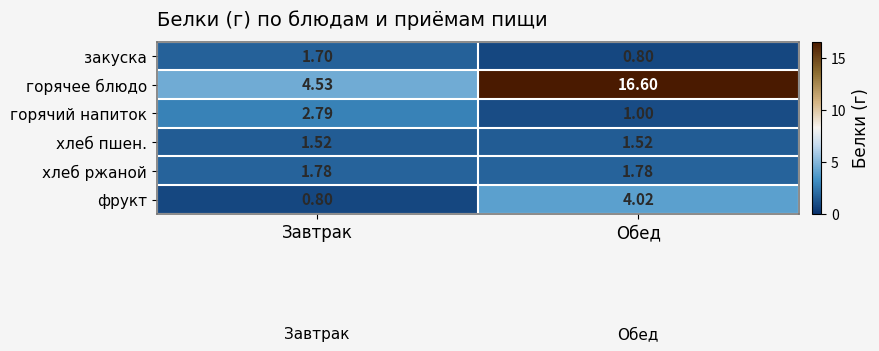

Which series has the largest total across all categories?

горячее блюдо